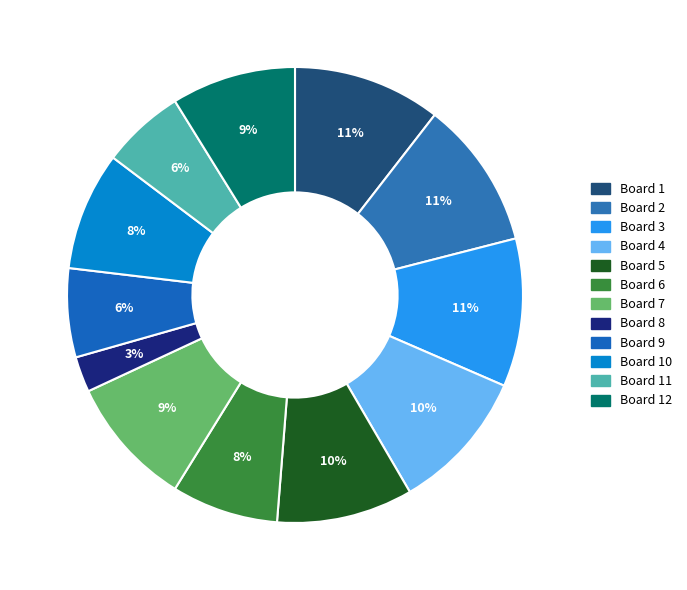

Count the number of slices in the pie.

12